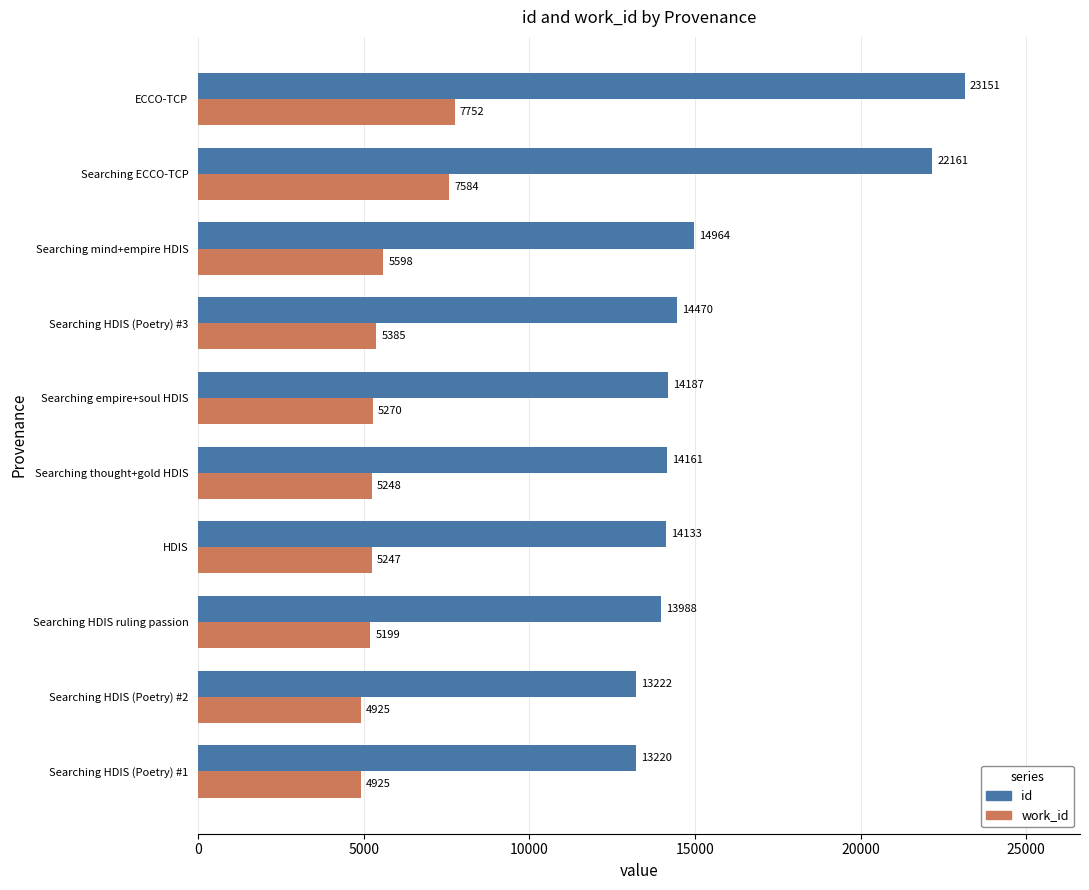

What are all the series names shown in the legend?

id, work_id